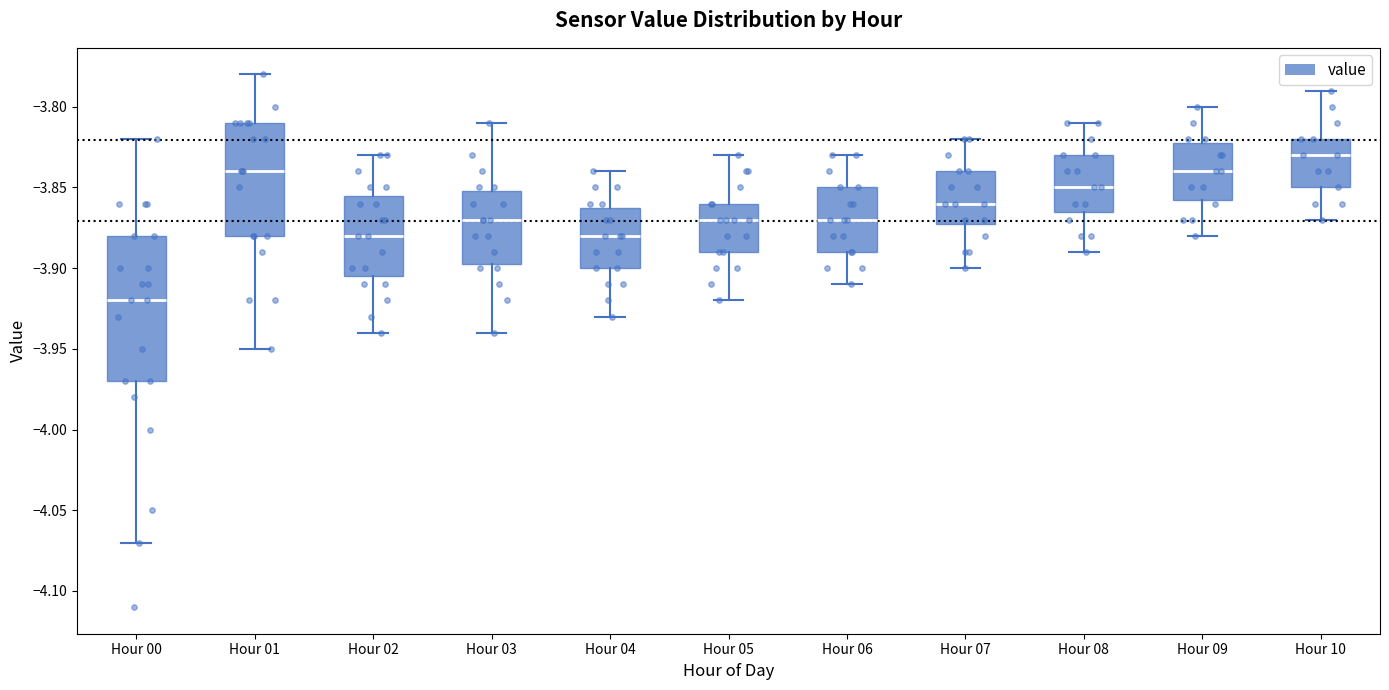

Reading left to right, transcribe this box plot: for each box, give where its median line is, the range the box spans, and where its two whiskers end, as read against the y-axis. The values are not printed on the chart, so give them approximately, as read against the axis.

Hour 00: median -3.920, box -3.970 to -3.880, whiskers -4.070 to -3.820
Hour 01: median -3.840, box -3.880 to -3.810, whiskers -3.950 to -3.780
Hour 02: median -3.880, box -3.905 to -3.855, whiskers -3.940 to -3.830
Hour 03: median -3.870, box -3.895 to -3.850, whiskers -3.940 to -3.810
Hour 04: median -3.880, box -3.900 to -3.860, whiskers -3.930 to -3.840
Hour 05: median -3.870, box -3.890 to -3.860, whiskers -3.920 to -3.830
Hour 06: median -3.870, box -3.890 to -3.850, whiskers -3.910 to -3.830
Hour 07: median -3.860, box -3.870 to -3.840, whiskers -3.900 to -3.820
Hour 08: median -3.850, box -3.865 to -3.830, whiskers -3.890 to -3.810
Hour 09: median -3.840, box -3.855 to -3.820, whiskers -3.880 to -3.800
Hour 10: median -3.830, box -3.850 to -3.820, whiskers -3.870 to -3.790